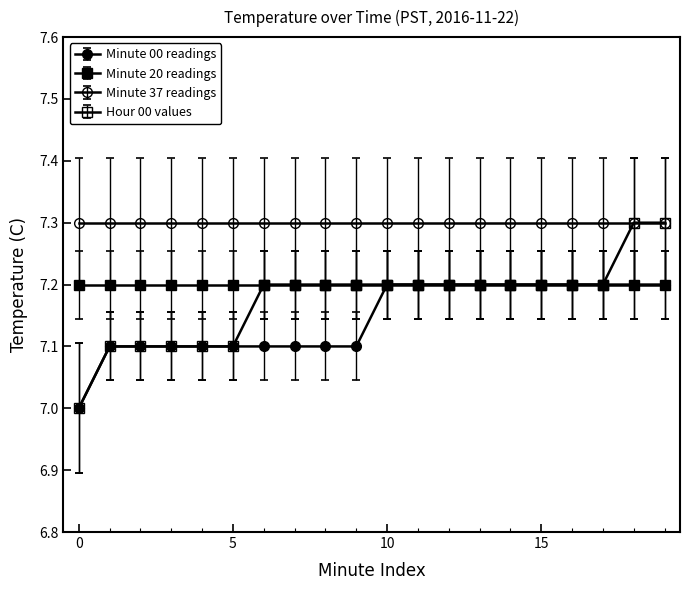

How many lines are shown in the chart?

4